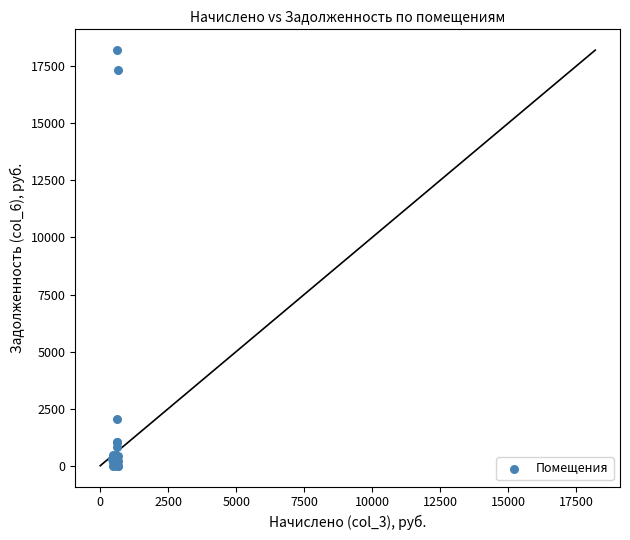

What Y value in the scatter plot is closest to 9103?

2050.0